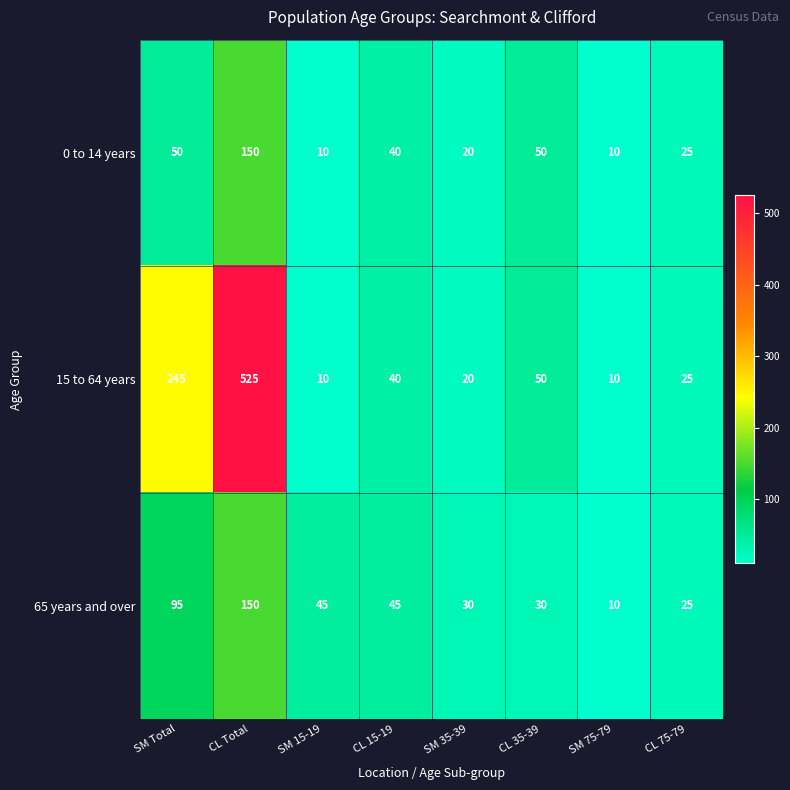

At which label is 65 years and over closest to 80?

SM Total